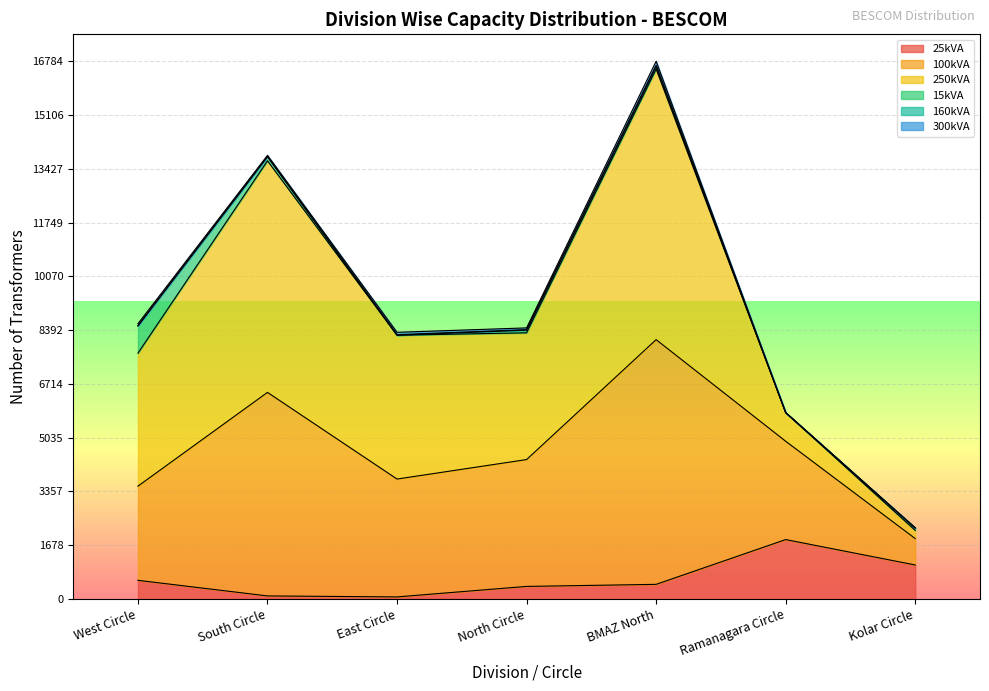

True or false: 160kVA has a value of -21 at Ramanagara Circle.

False